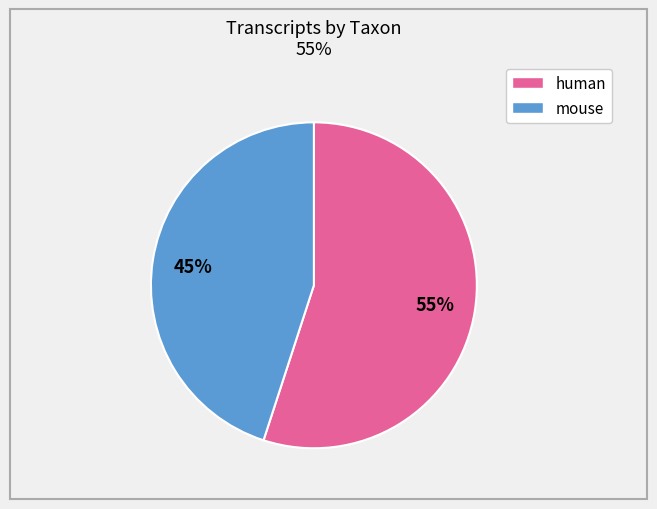

To the nearest percent, what is the average slice percentage?

50%